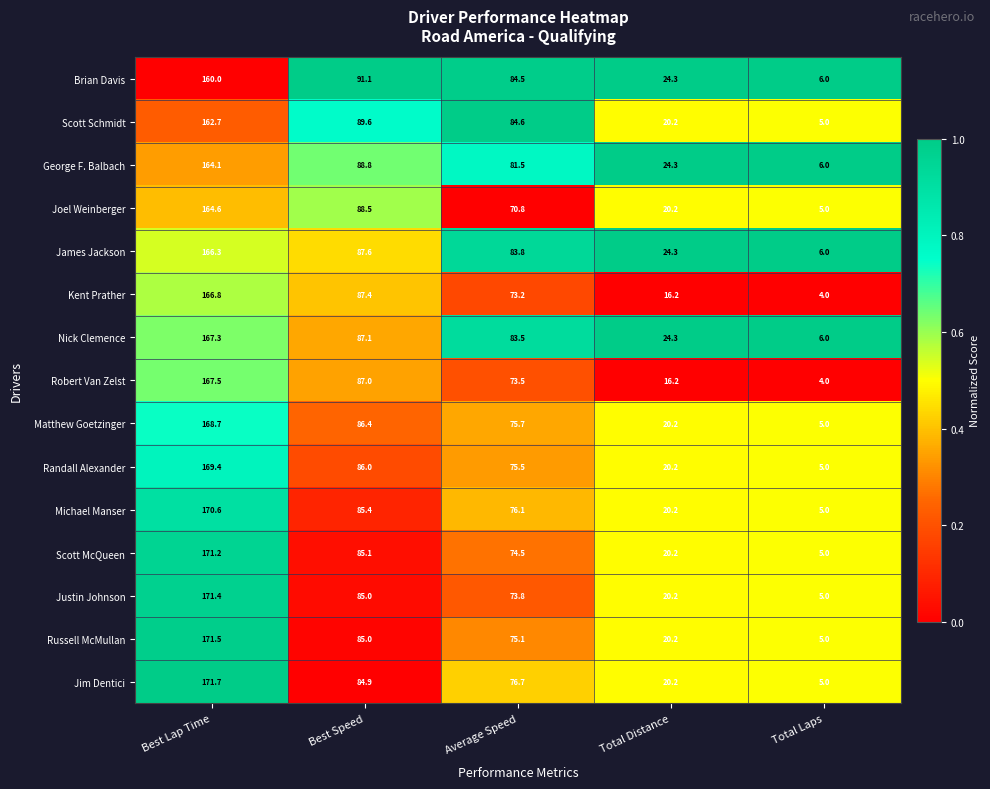

Which series has the largest range (max minus min)?

Jim Dentici